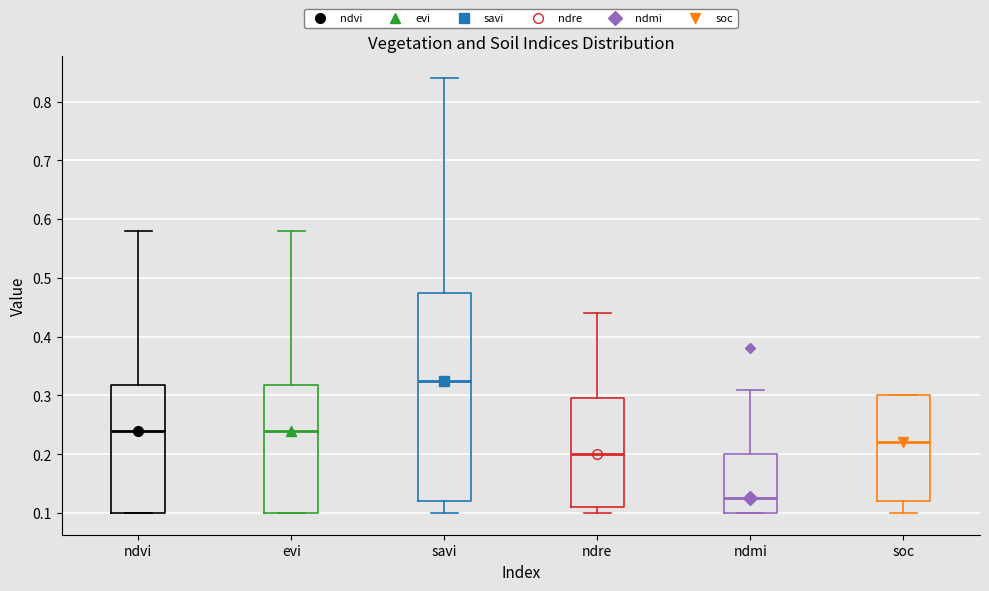

Comparing the boxes themselves (not the whiskers), which one is the tallest?

savi